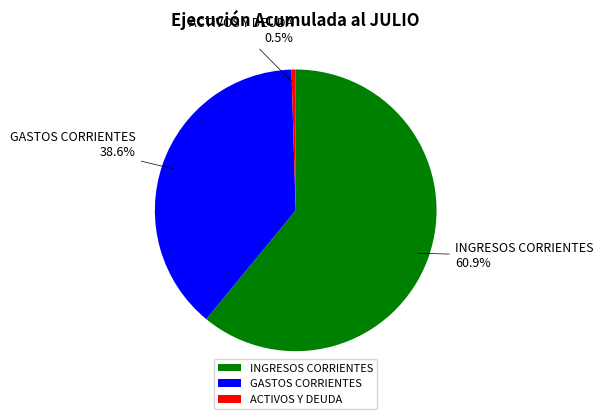

Count the number of slices in the pie.

3